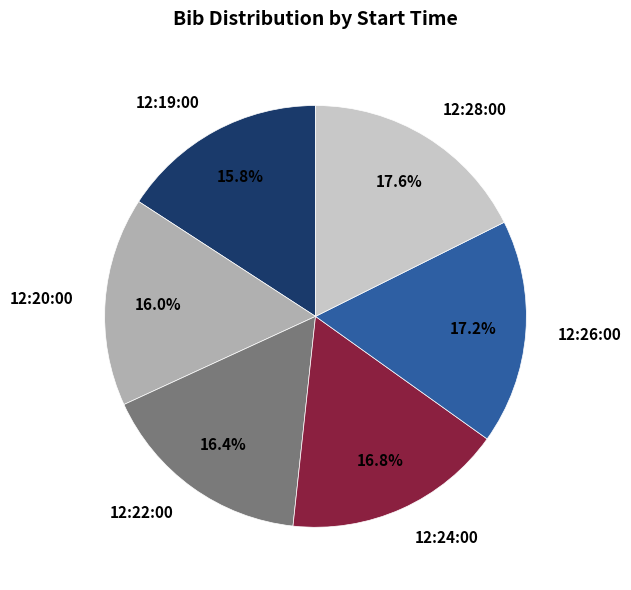

Is there any slice that represents more than half of the pie?

No